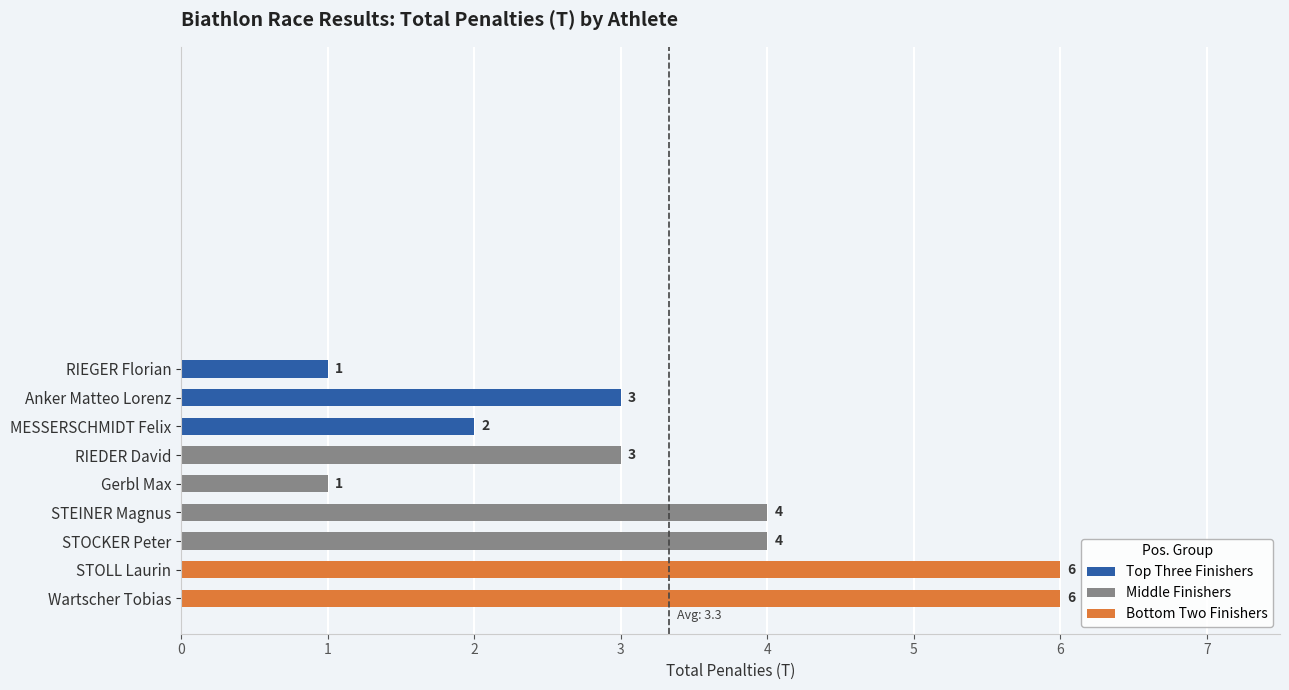

Reading bottom to top, transcribe all the data shown in this chart.

6	6	4	4	1	3	2	3	1